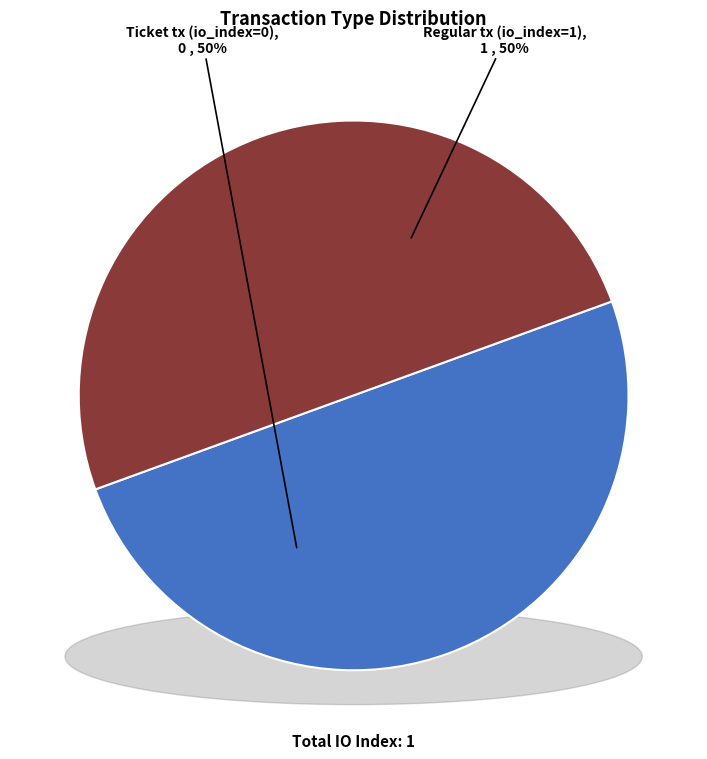

Which slice is the smallest?

Ticket tx (io_index=0)